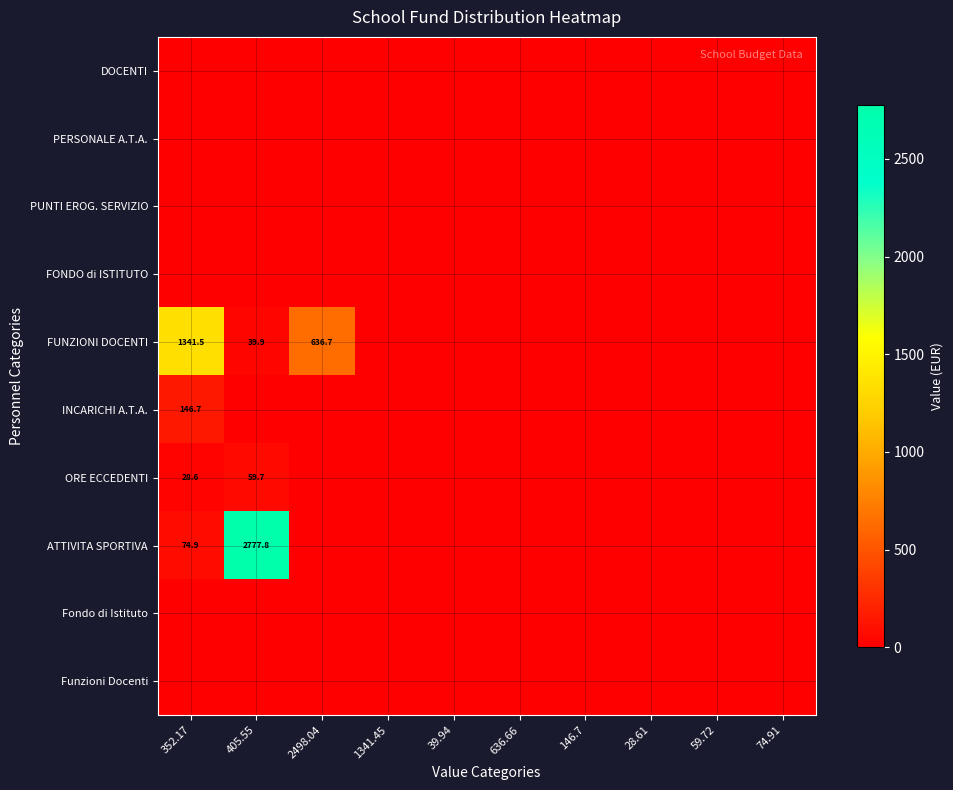

True or false: ATTIVITA SPORTIVA has a value of 1868.8 at 405.55.

False